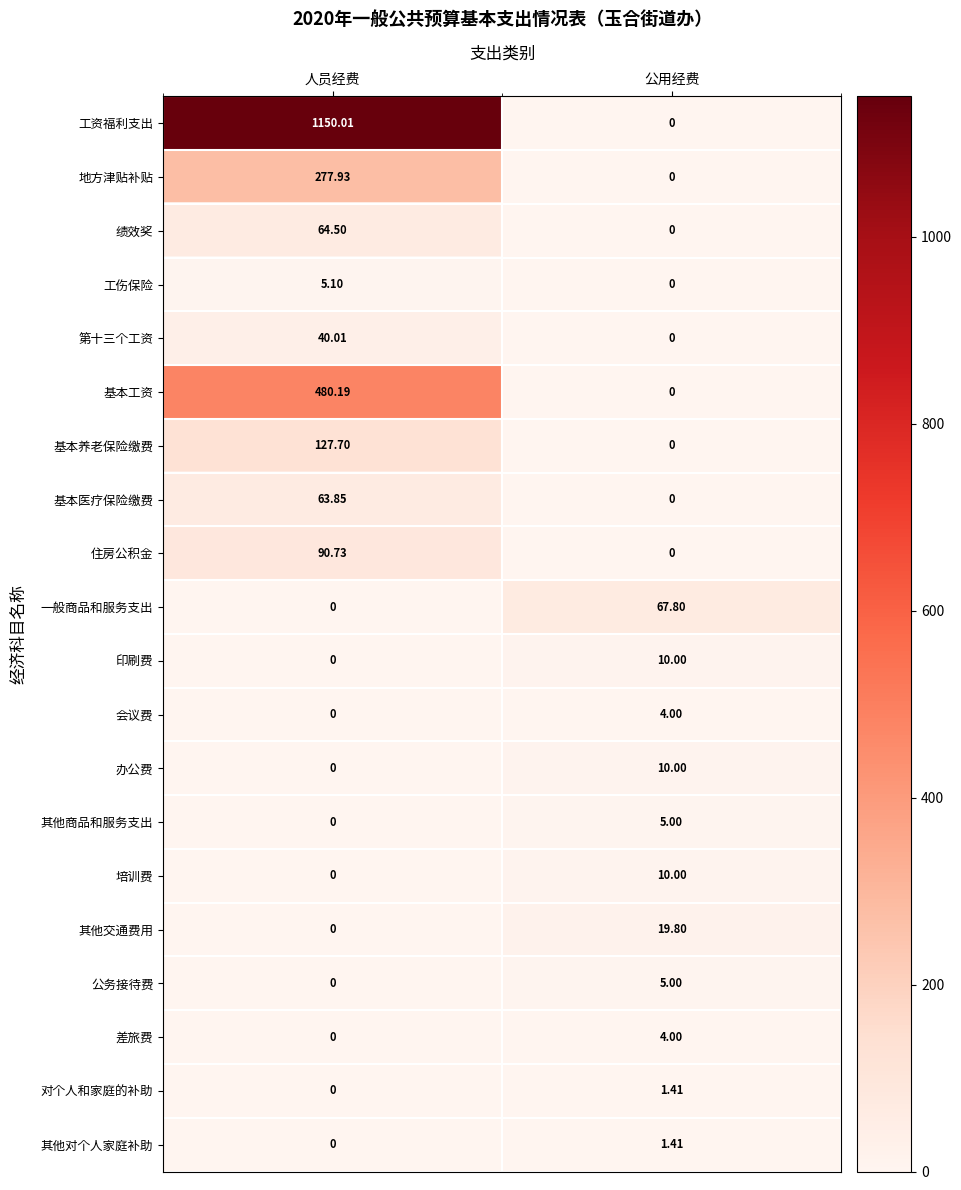

Where is 第十三个工资 nearest to the value 20?

公用经费